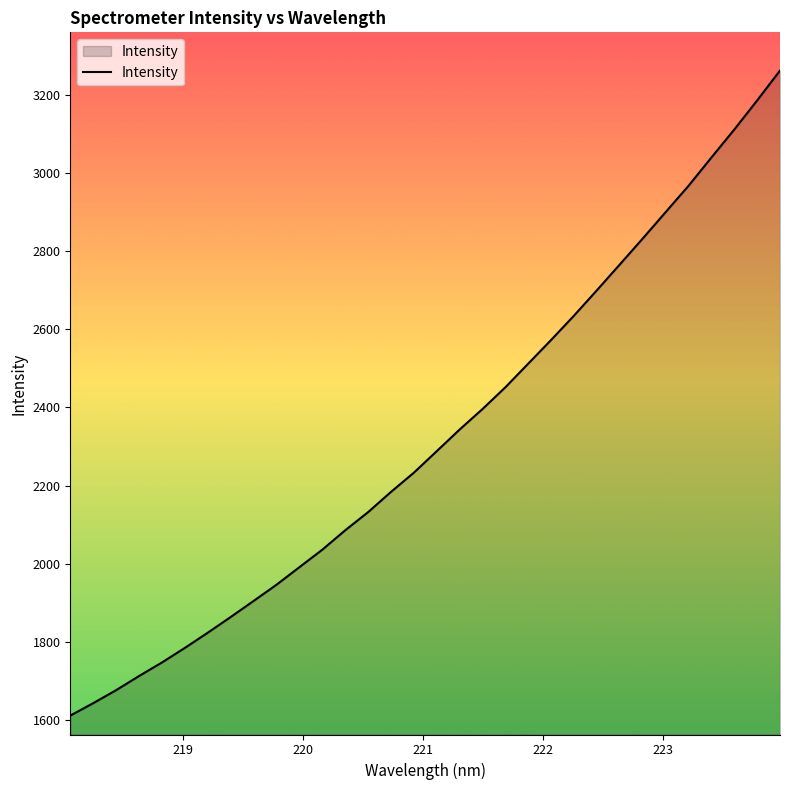

What is the difference between the maximum and minimum values?

1650.8